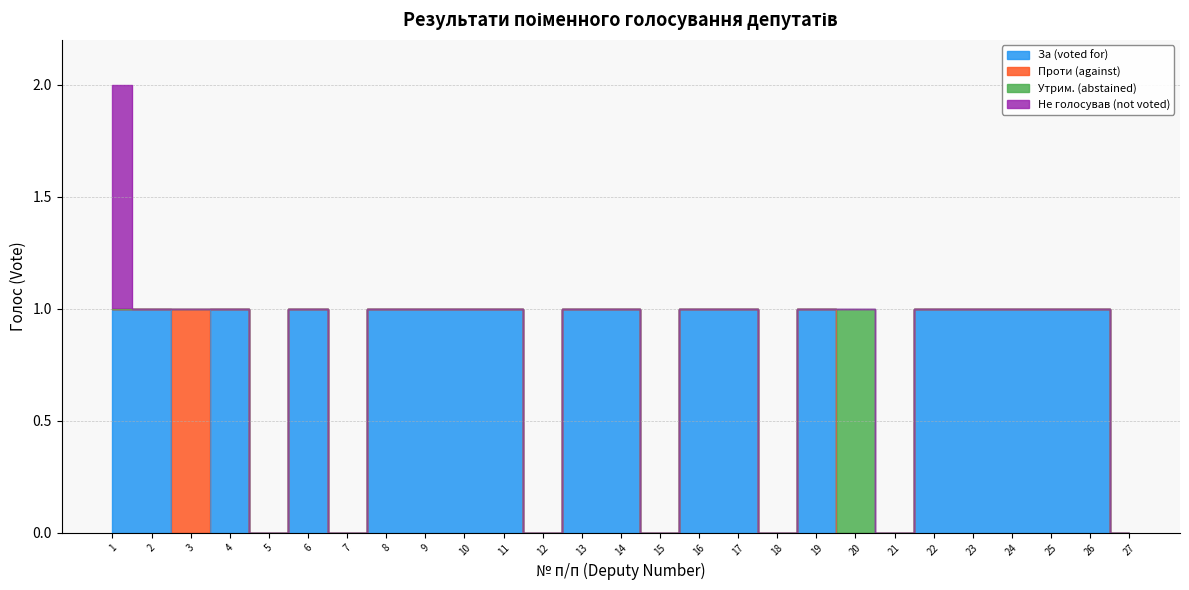

True or false: Не голосував (not voted) and Утрим. (abstained) intersect in this chart.

False